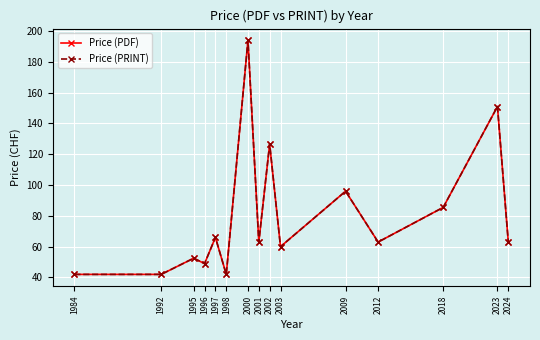

Reading left to right, transcribe all the data shown in this chart.

Price (PDF): 42.0	42.0	52.5	49.0	66.0	42.0	194.0	63.0	126.6	60.0	96.0	63.0	85.5	151.0	63.0
Price (PRINT): 42.0	42.0	52.5	49.0	66.0	42.0	194.0	63.0	126.6	60.0	96.0	63.0	85.5	151.0	63.0